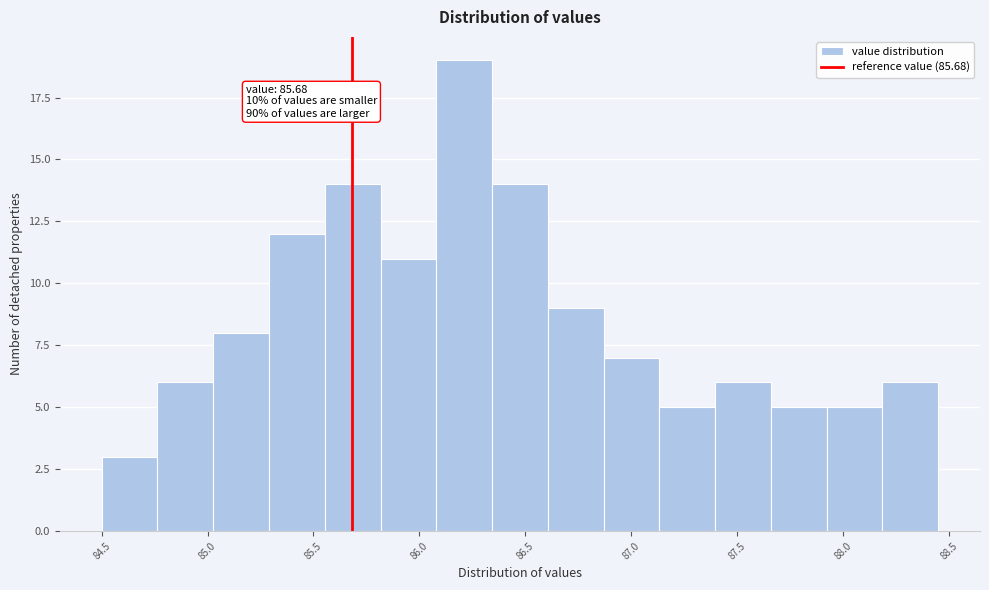

Which range on the x-axis has the tallest bar?

86.10 to 86.35